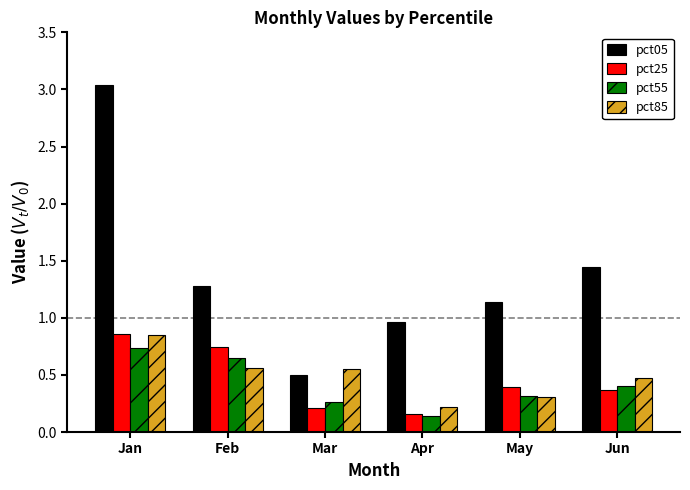

What is the average value of the pct55 series?

0.4